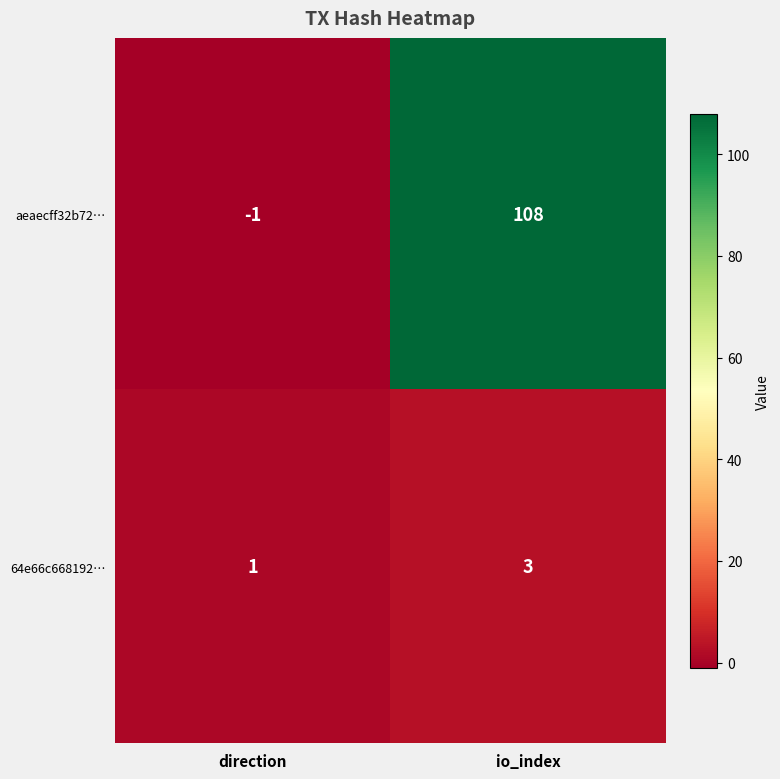

Reading left to right, what are all the values shown in this chart?

aeaecff32b72…: direction=-1	io_index=108
64e66c668192…: direction=1	io_index=3